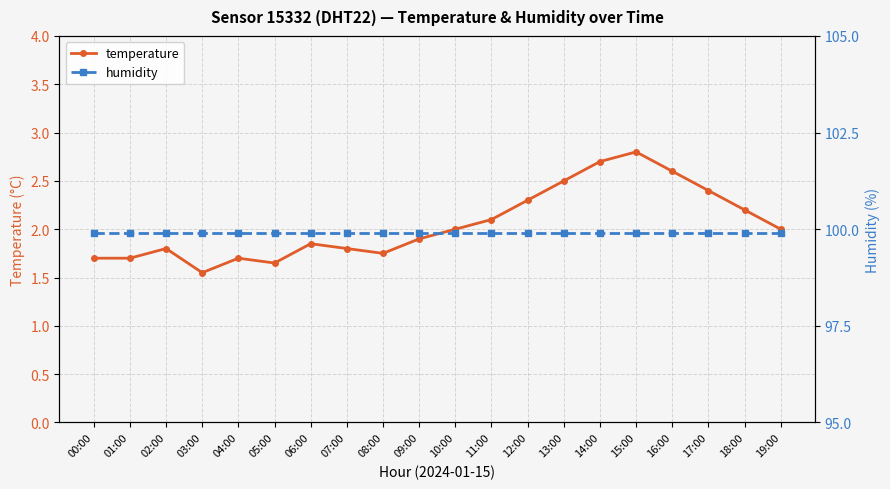

What is the value of the temperature point at the 13th from the left?

2.3